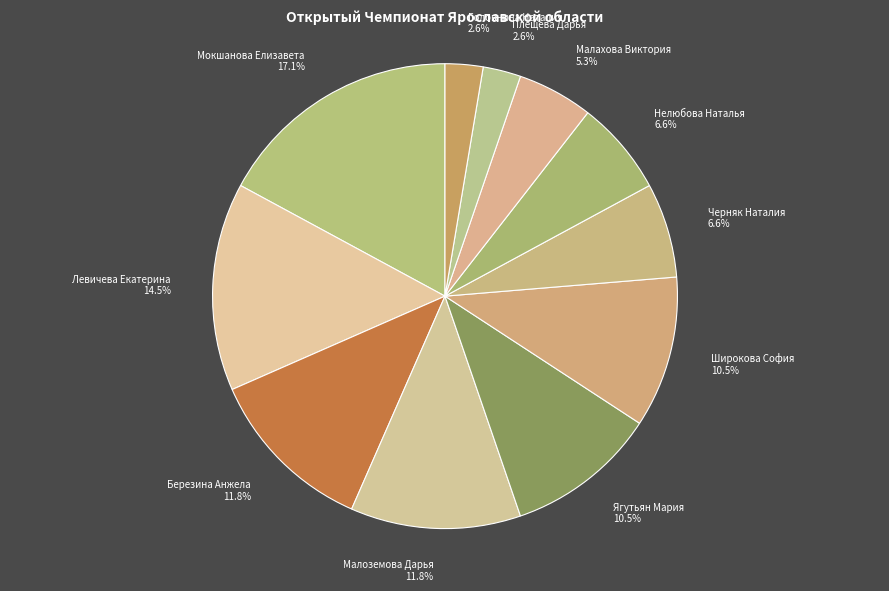

Approximately how many times larger is the value at Левичева Екатерина 14.5% compared to Мокшанова Елизавета 17.1%?

0.8